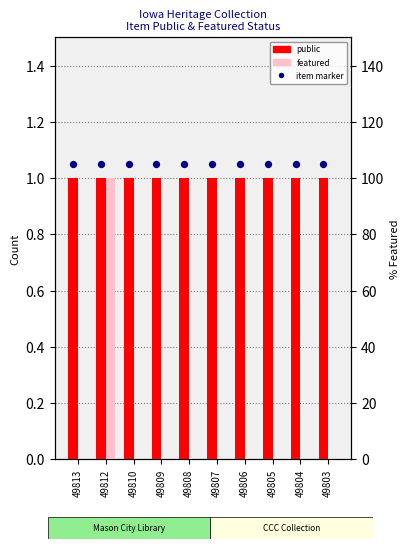

Which series has the largest Y range (max minus min)?

featured